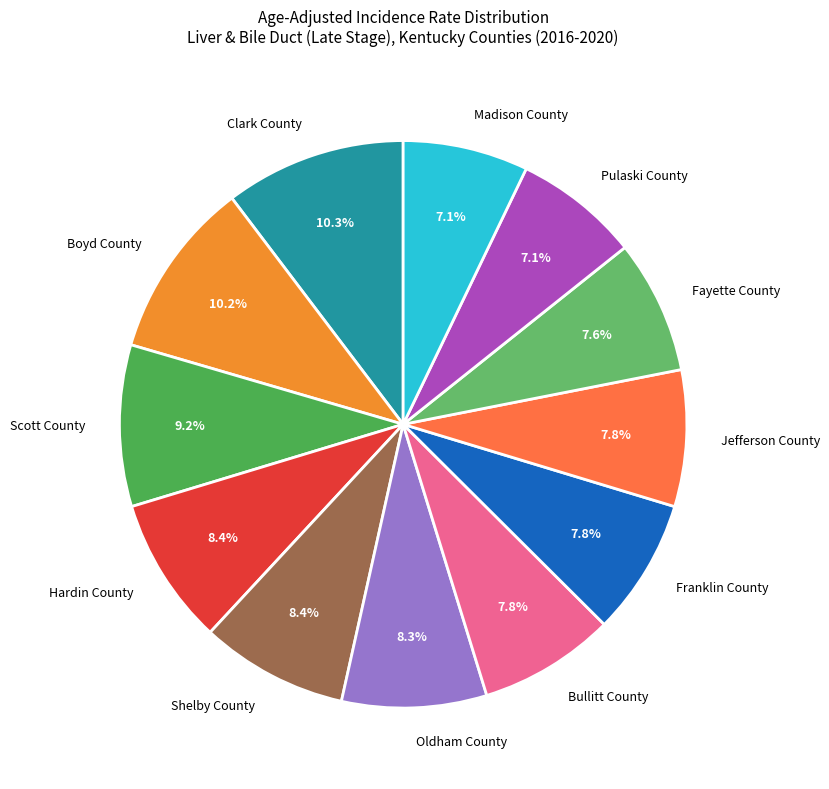

Combined, do Boyd County and Hardin County account for over 50%?

No